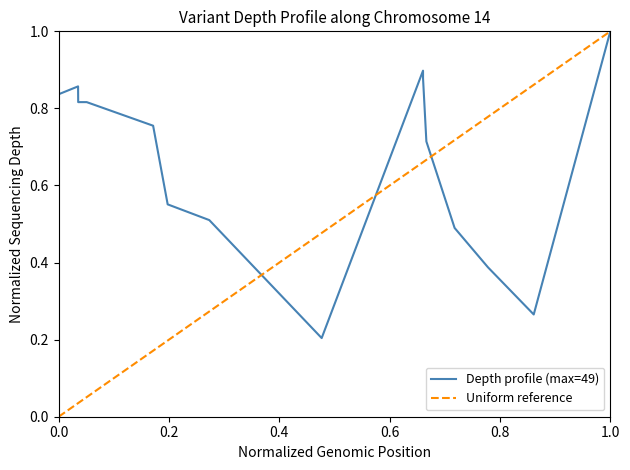

What is the value of the 4th point from the left?

0.8